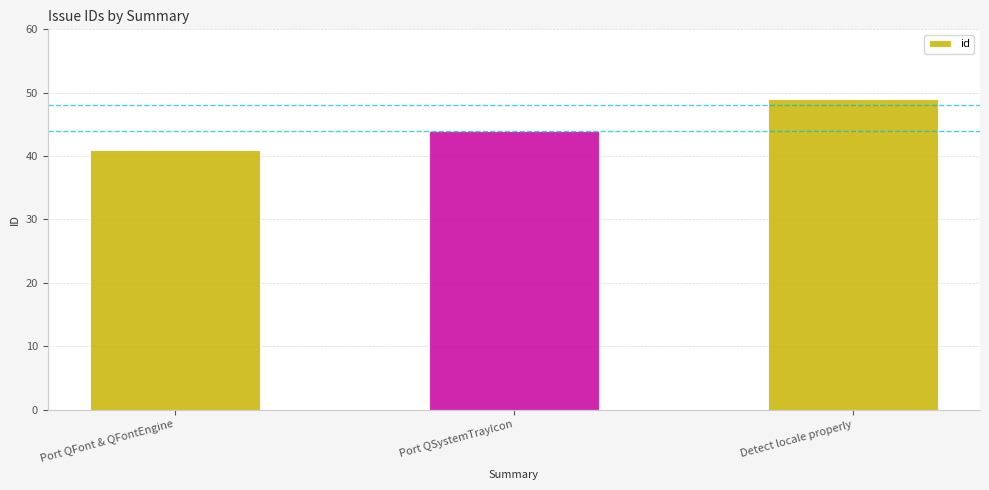

Rank the categories by value from lowest to highest.

Port QFont & QFontEngine, Port QSystemTrayIcon, Detect locale properly